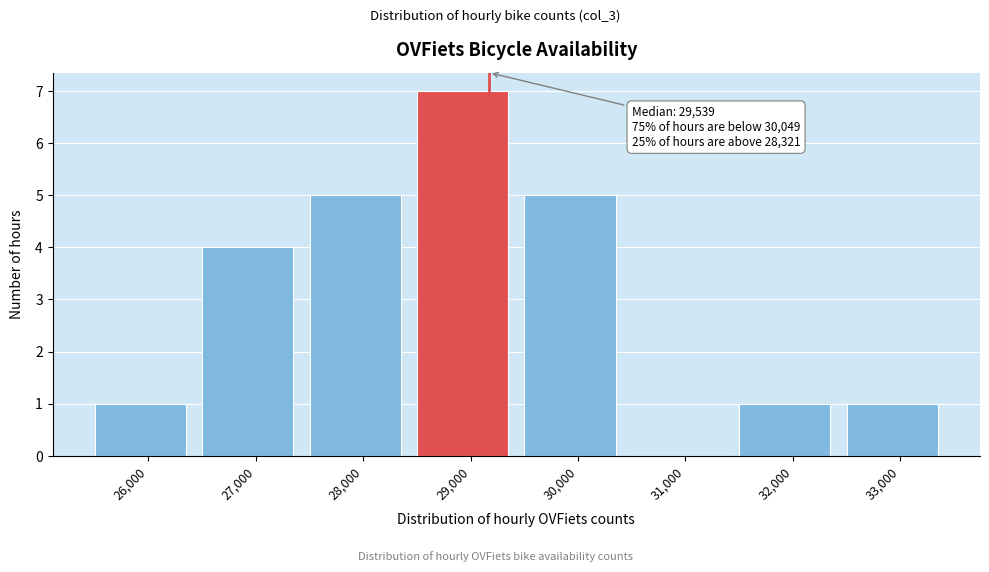

Reading right to left, what are all the values shown in this chart?

33,000=1	32,000=1	31,000=0	30,000=5	29,000=7	28,000=5	27,000=4	26,000=1